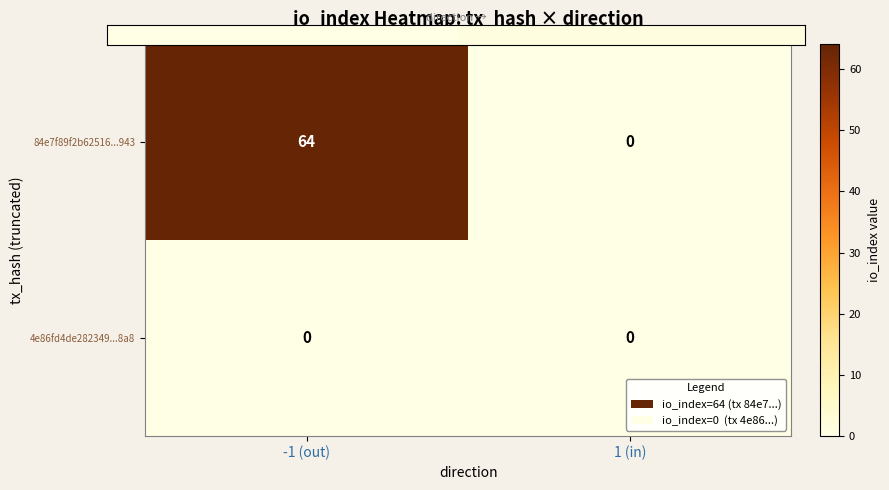

What is the total value across all series at 1 (in)?

0